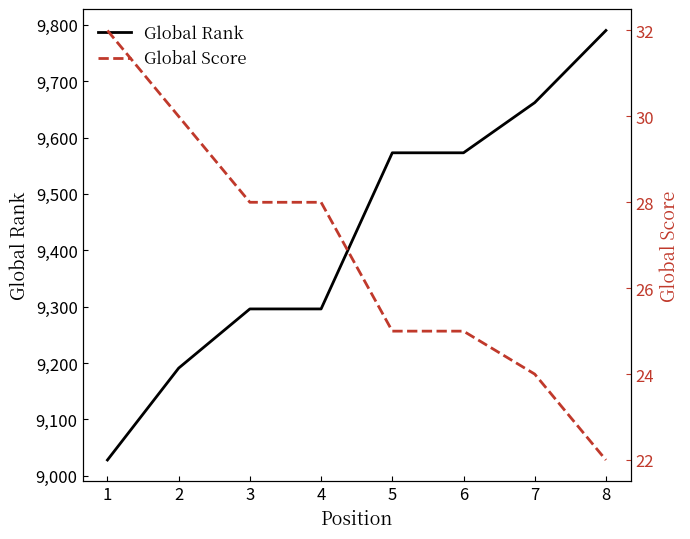

Which series has the largest total across all categories?

Global Rank